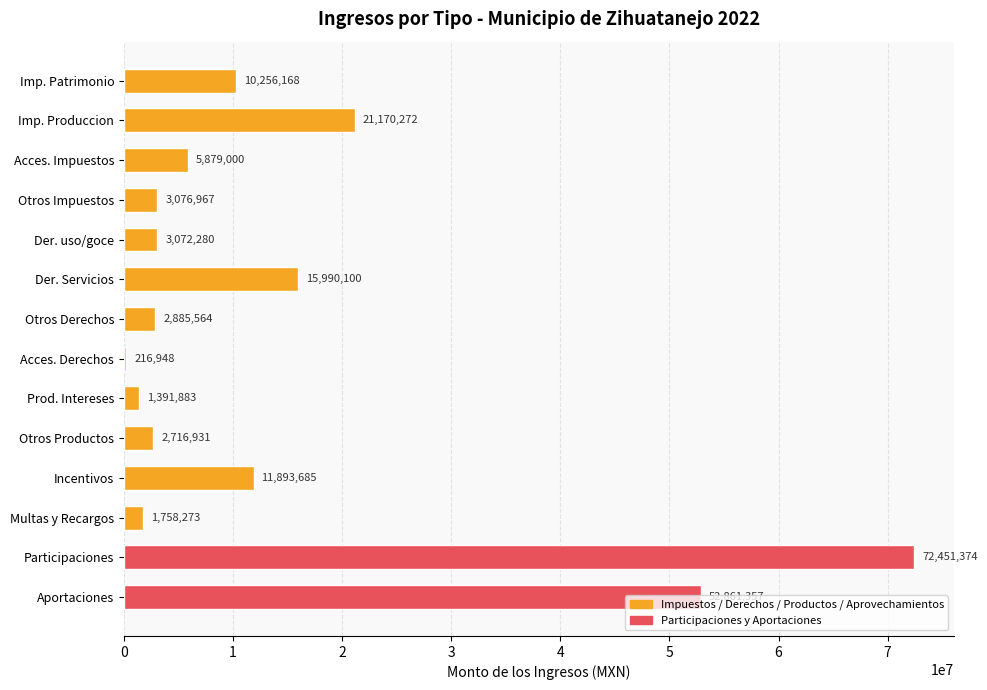

How many series are shown in this chart?

1